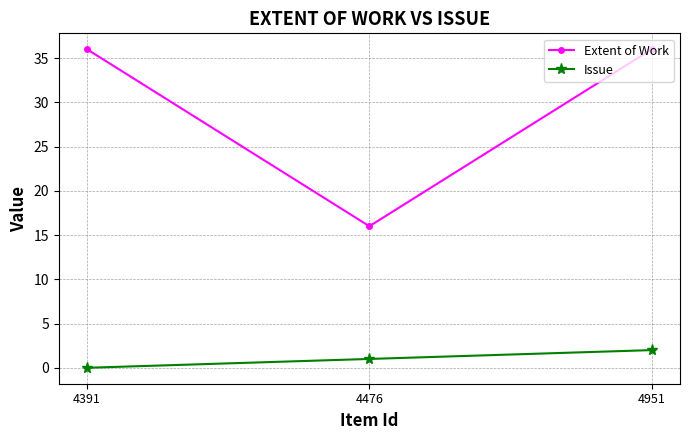

Reading right to left, what are all the values shown in this chart?

Extent of Work: 36	16	36
Issue: 2	1	0